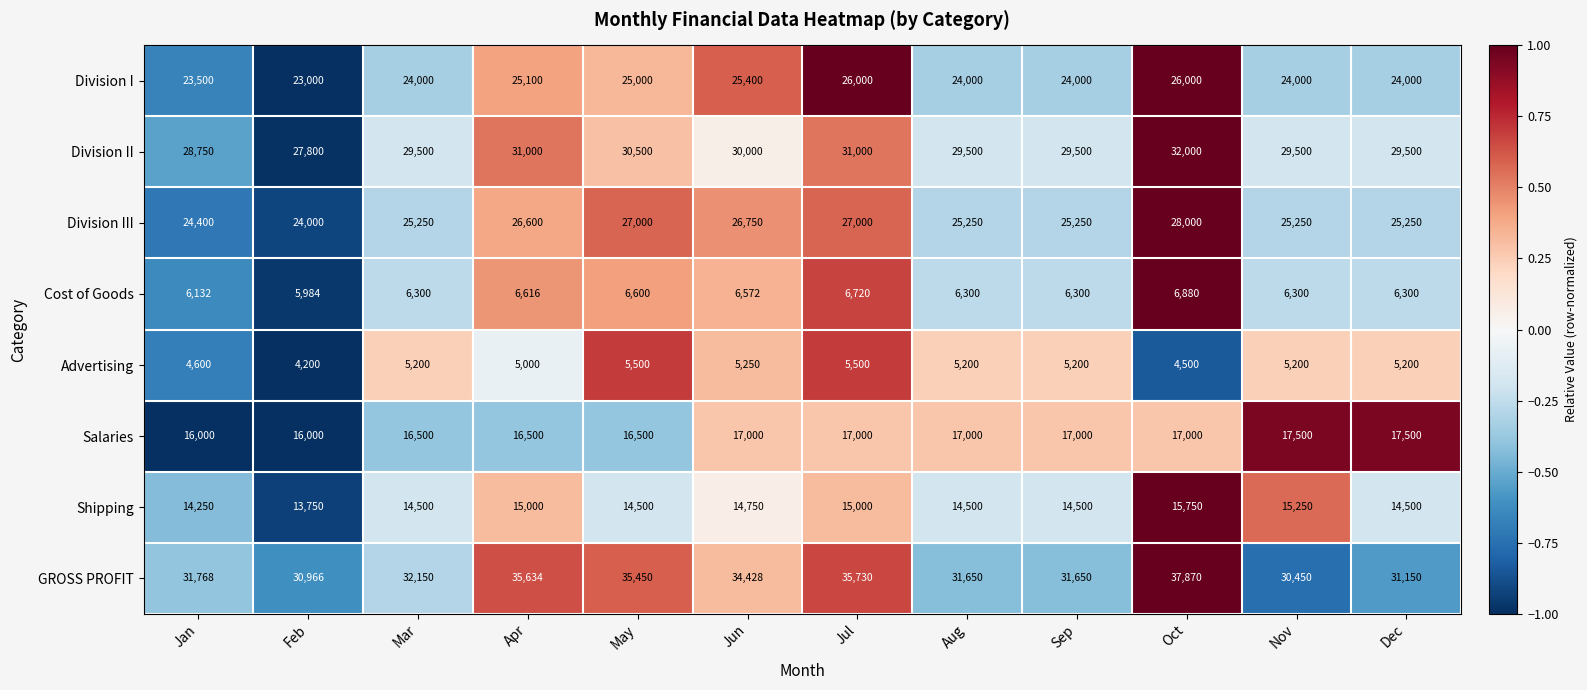

Which series has the widest spread of values?

GROSS PROFIT